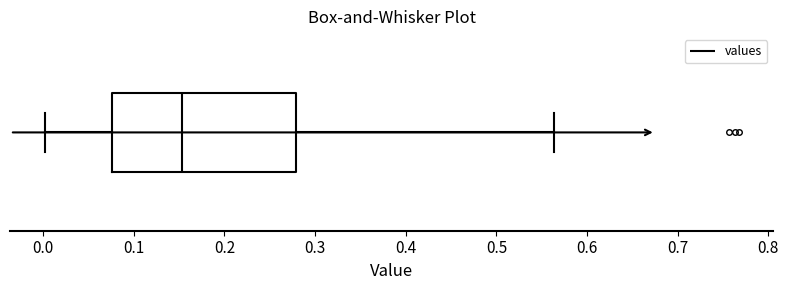

Where does the median line of the box sit on the x-axis? The values are not printed on the chart, so give them approximately, as read against the axis.

0.15